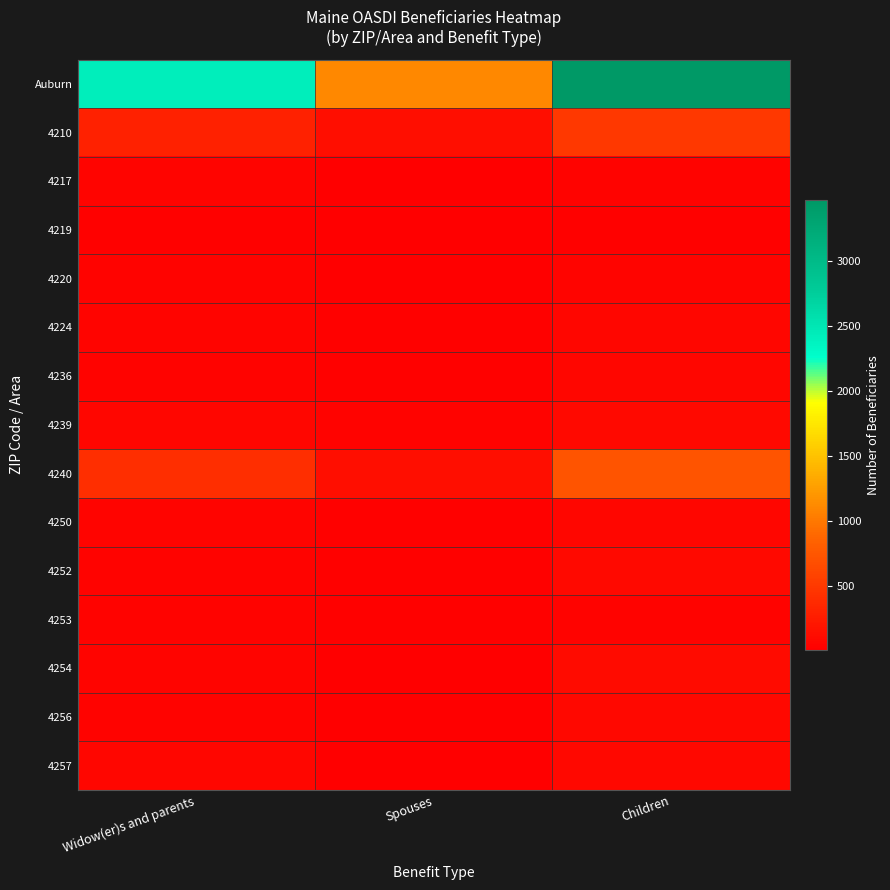

At how many categories does at least one series exceed 1223?

2